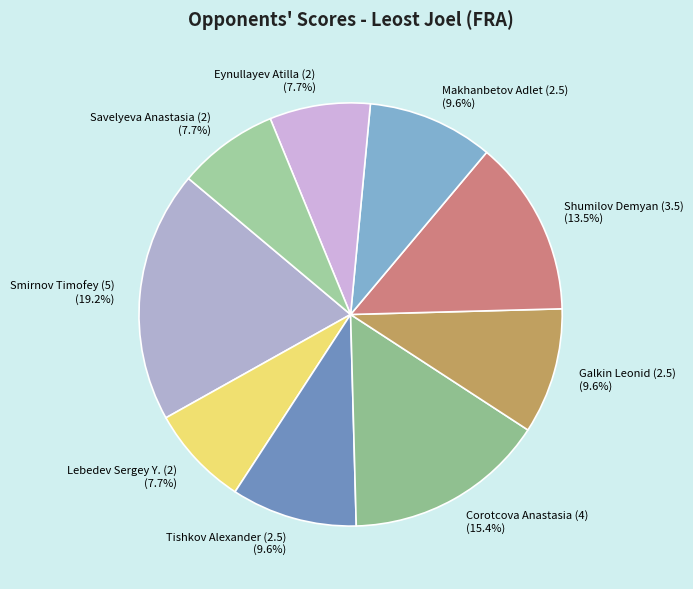

To the nearest percent, what portion does Galkin Leonid (2.5) represent?

10%